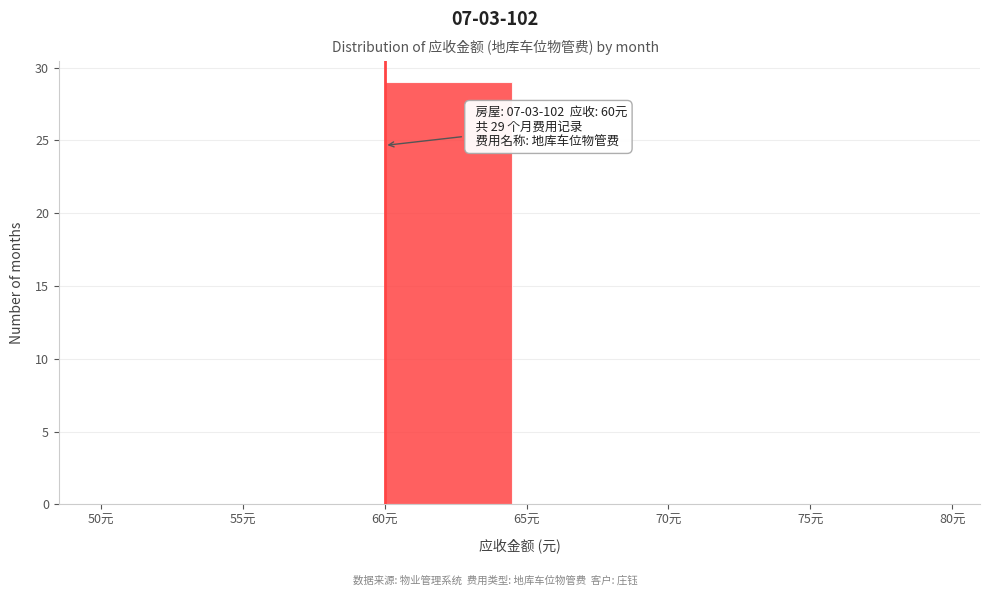

Over which range of the x-axis is the bar tallest?

60 to 65